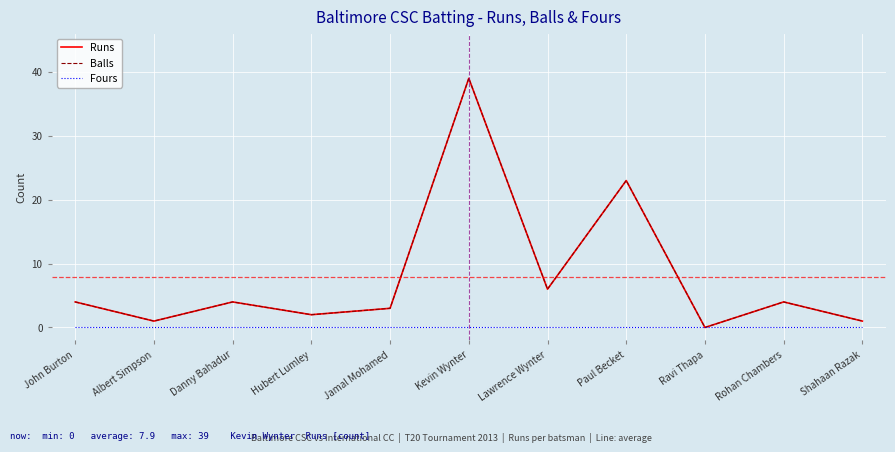

True or false: Fours has more than 0 points higher than both neighbors.

False